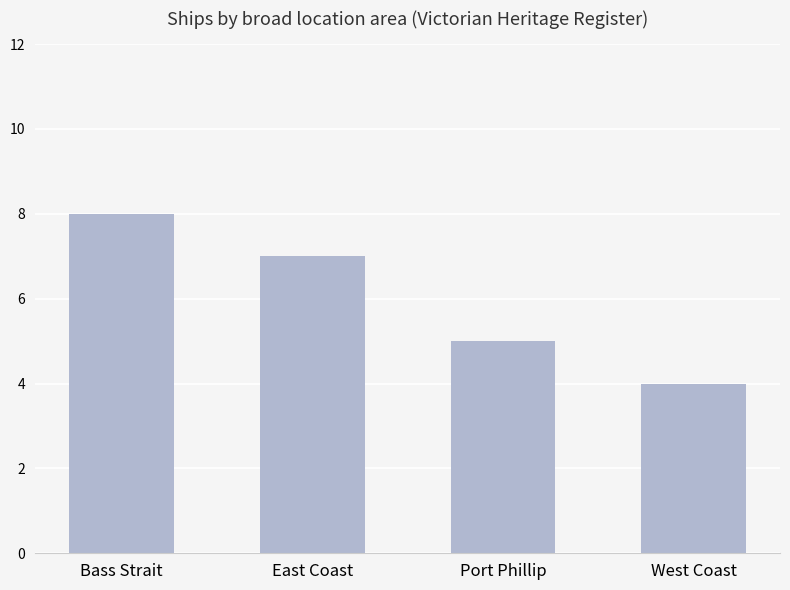

What is the maximum value shown in the chart?

8